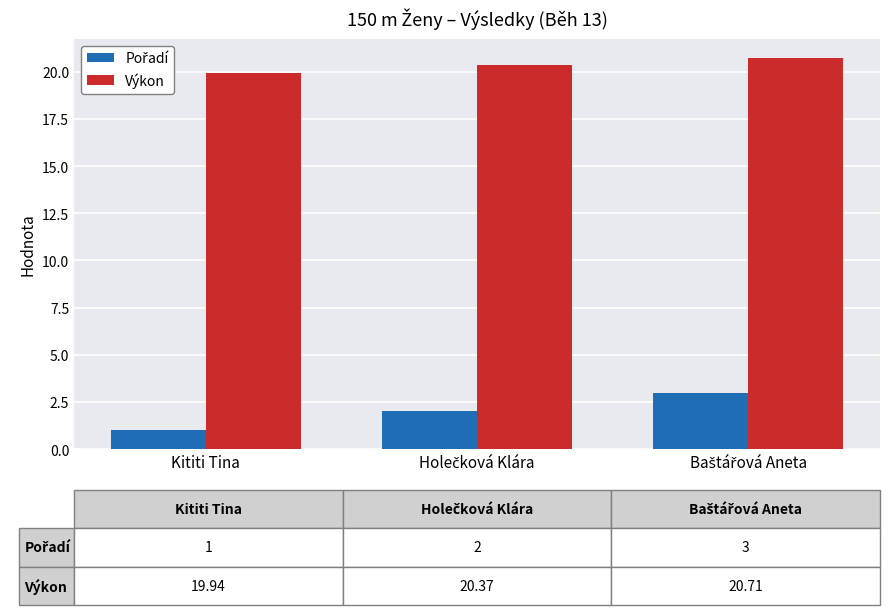

Which series has the largest total across all categories?

Výkon